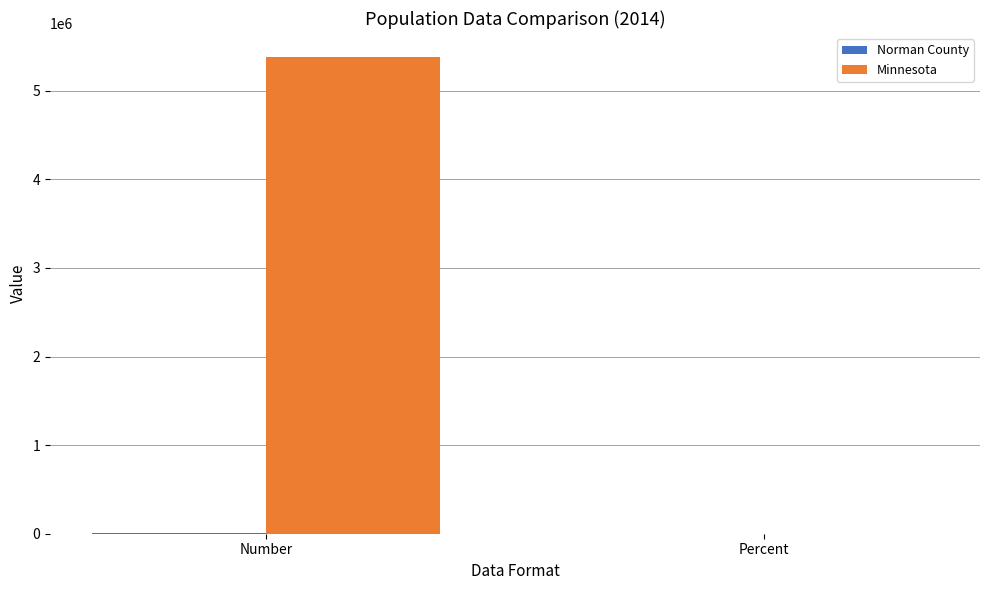

The value of Minnesota at Number is 8571269. True or false?

False